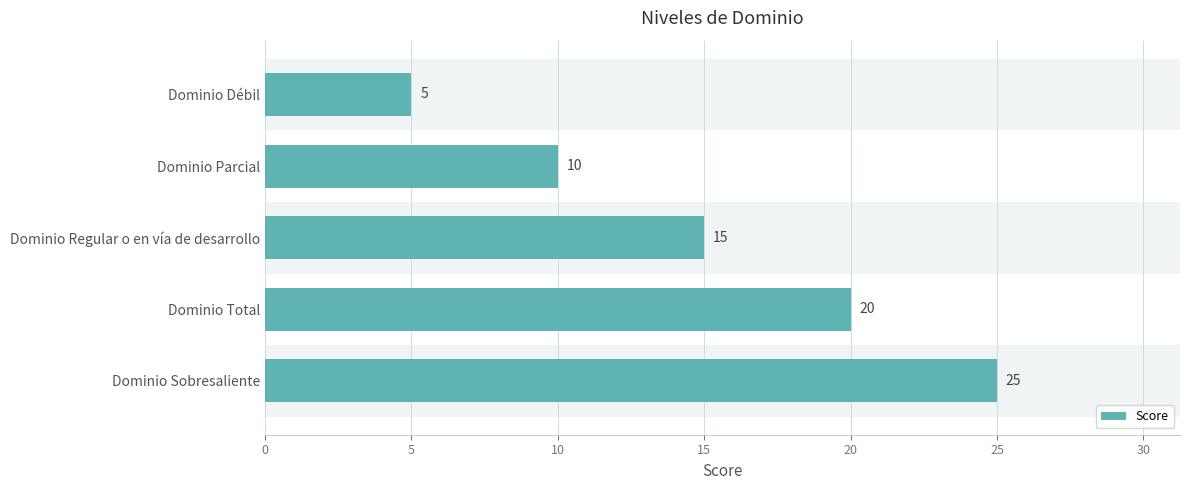

Rank the categories by value from lowest to highest.

Dominio Débil, Dominio Parcial, Dominio Regular o en vía de desarrollo, Dominio Total, Dominio Sobresaliente